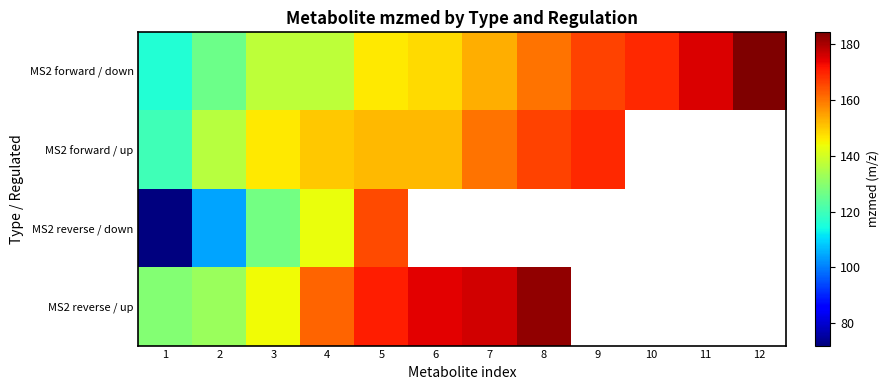

Where does the MS2 forward / up series first go above 160?

7